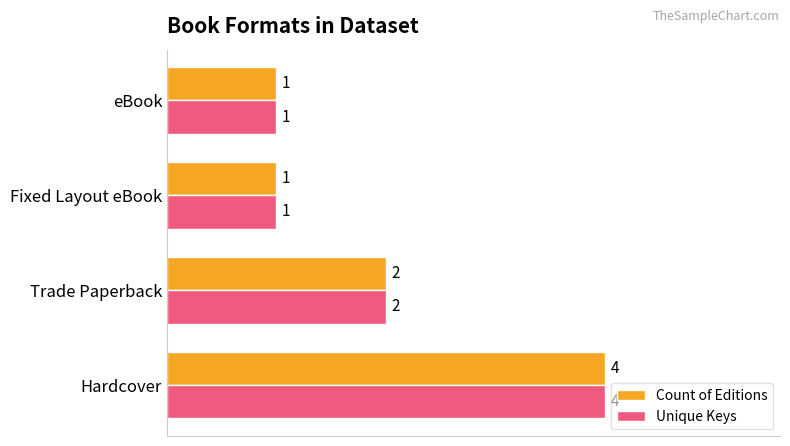

Which category has the highest value across all series?

Hardcover